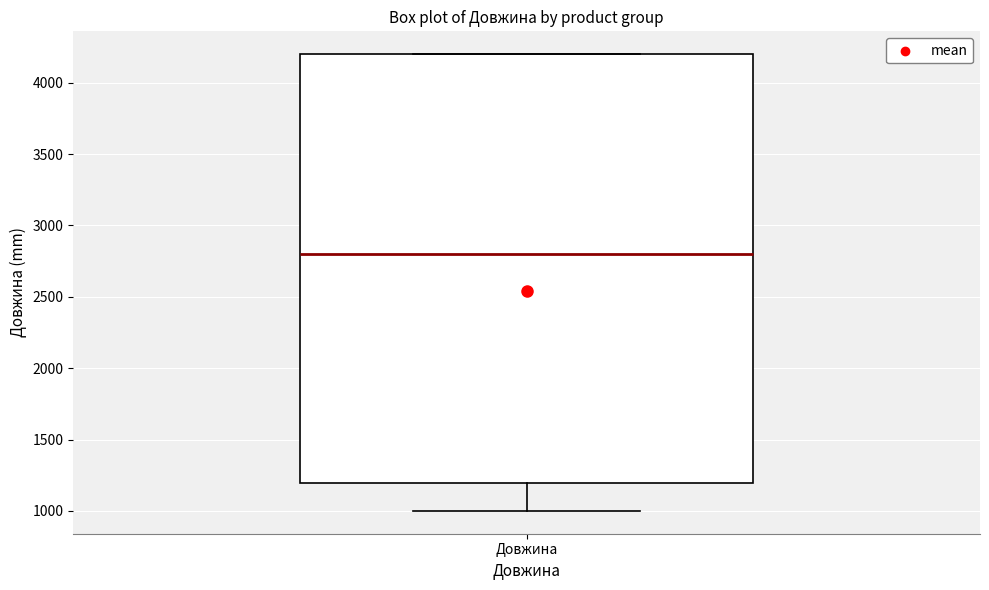

Read this box plot against the y-axis: the position of the median line, the range covered by the box, and the ends of both whiskers. The values are not printed on the chart, so give them approximately, as read against the axis.

median 2800, box 1200 to 4200, whiskers 1000 to 4200